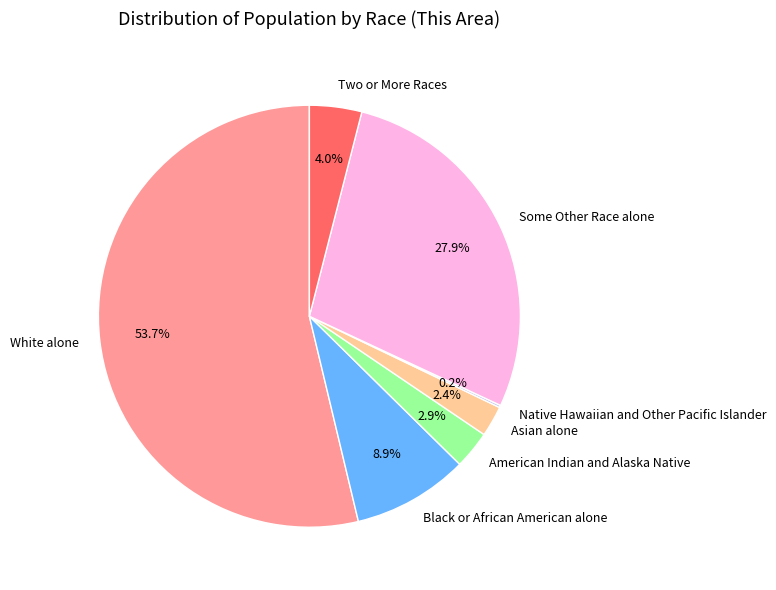

What is the largest slice in the pie chart?

White alone